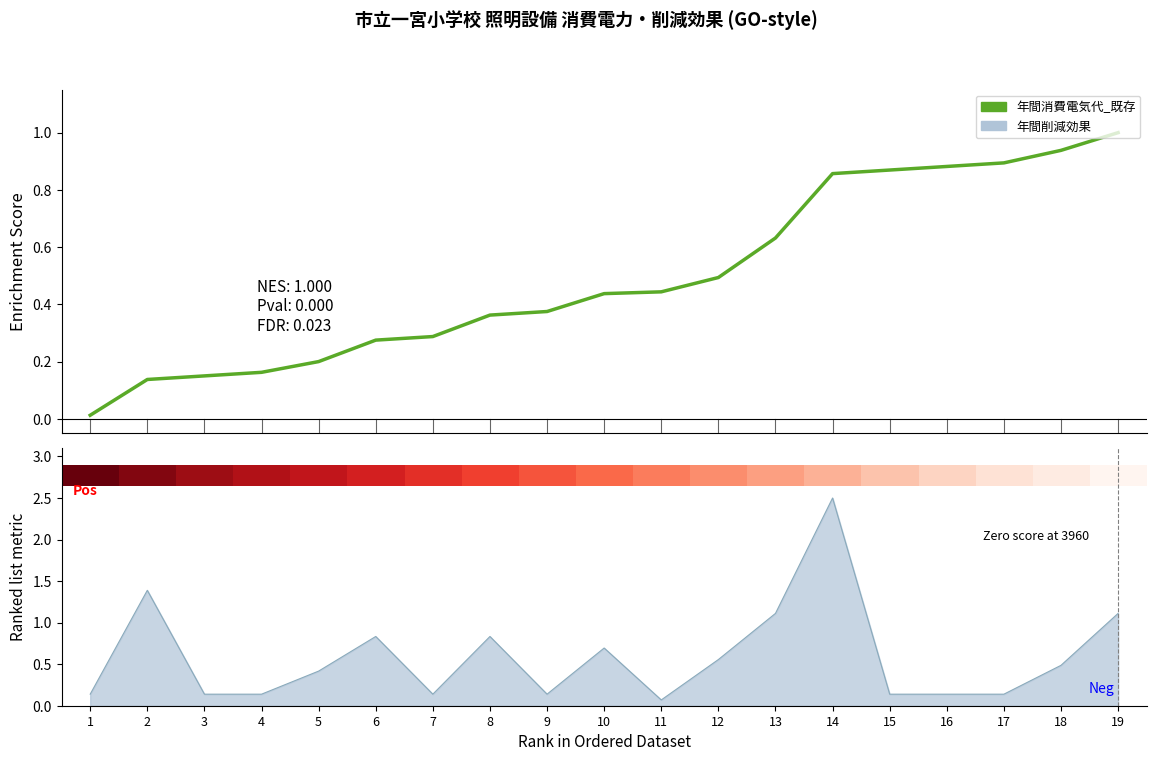

At which category is the sum across all series the highest?

14